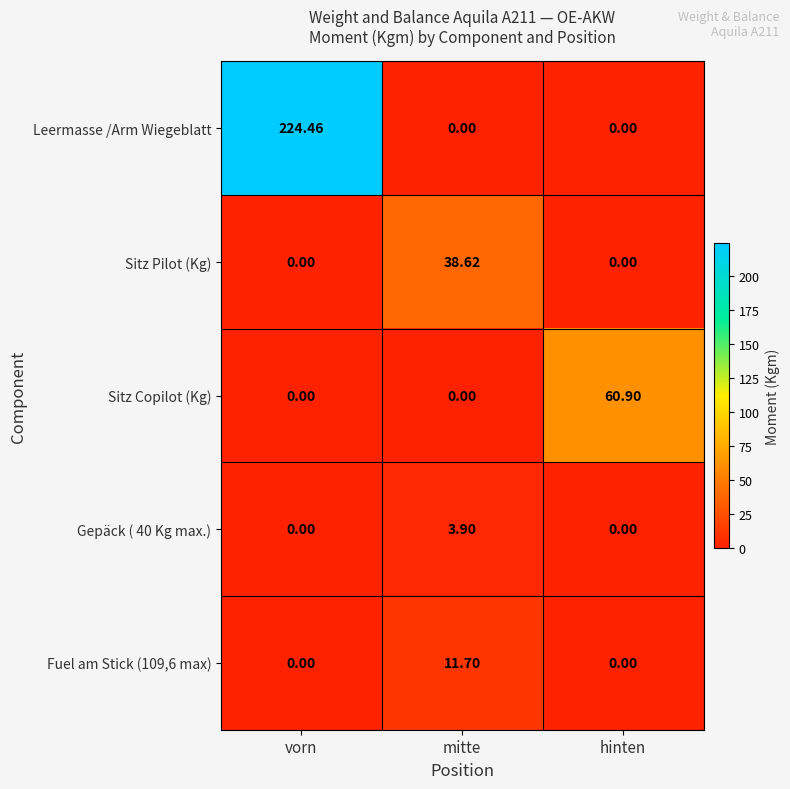

How many categories are shown in the chart?

3